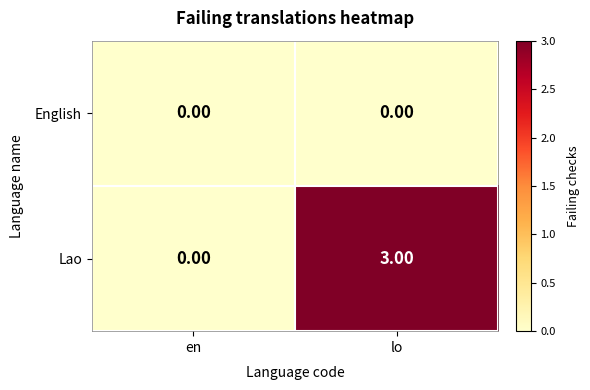

What is the sum of all Lao values?

3